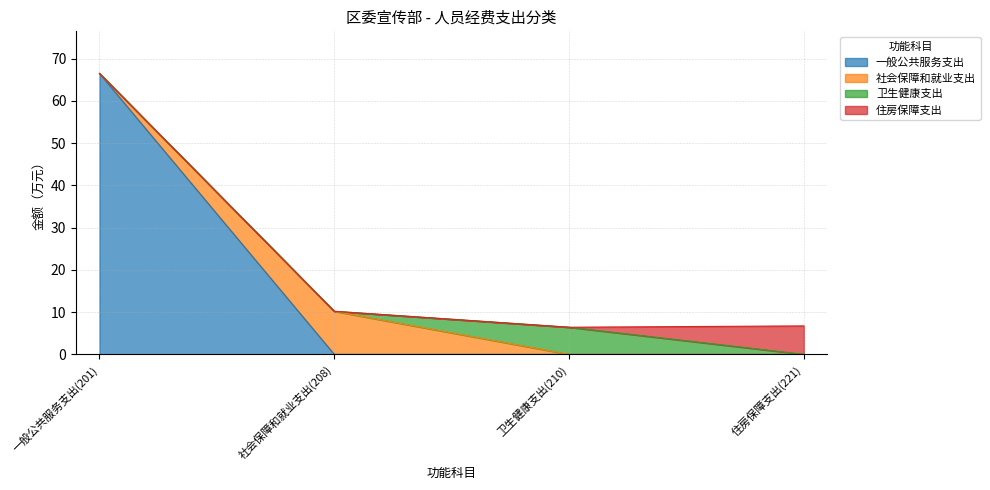

At 卫生健康支出(210), list the series in order from largest to smallest.

卫生健康支出, 一般公共服务支出, 社会保障和就业支出, 住房保障支出